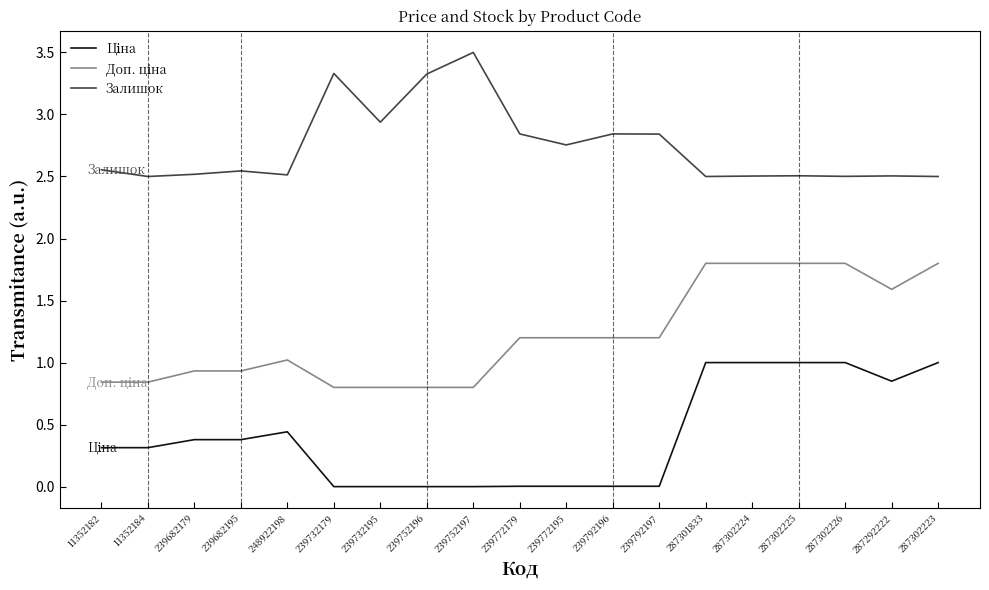

What is the difference between the second highest and second lowest values in the Доп. ціна series?

1.0